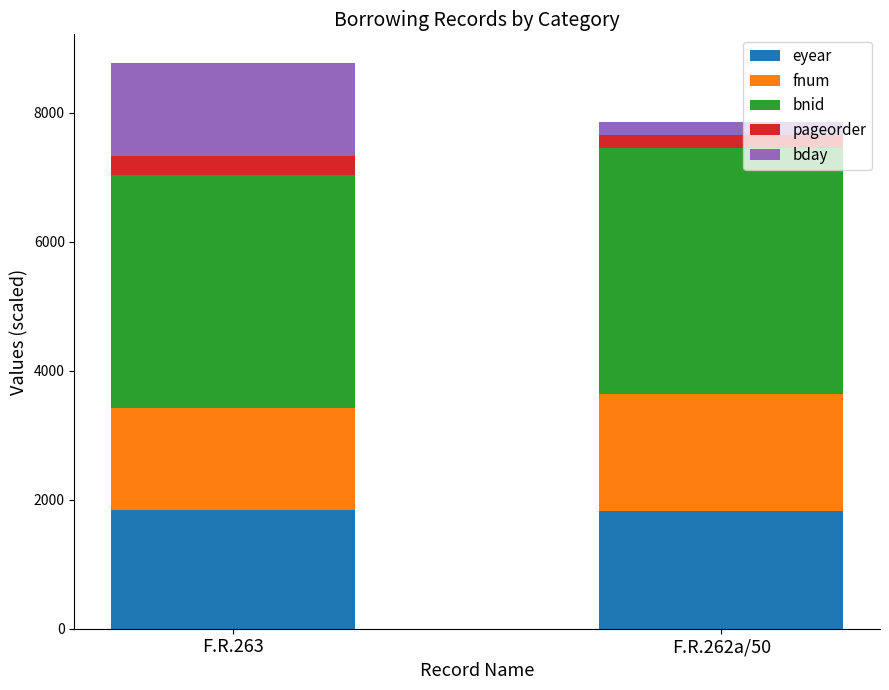

What is the highest value of the eyear series?

1848.0